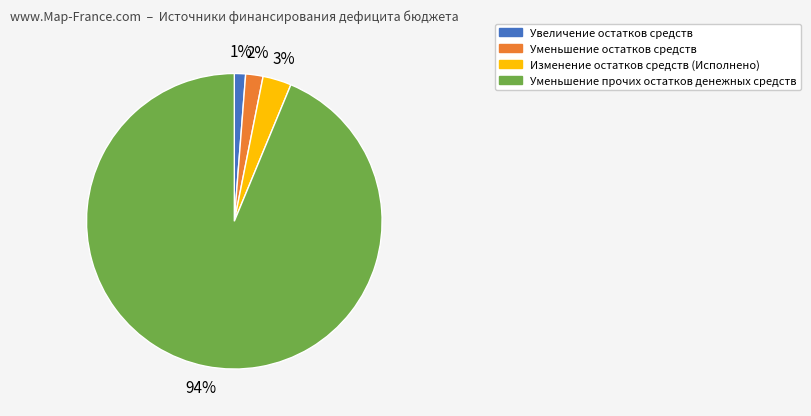

How many segments does this pie chart have?

4